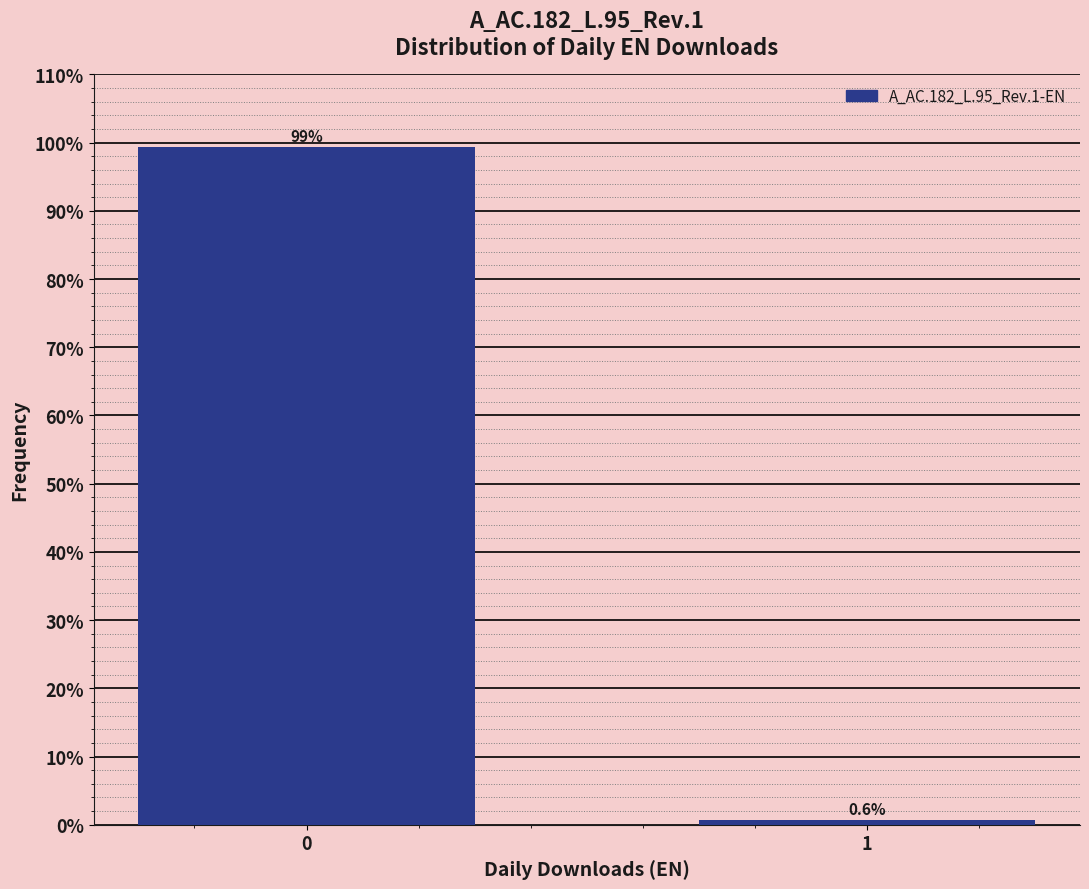

Reading left to right, list all the values displayed in this chart.

0=99.4	1=0.6